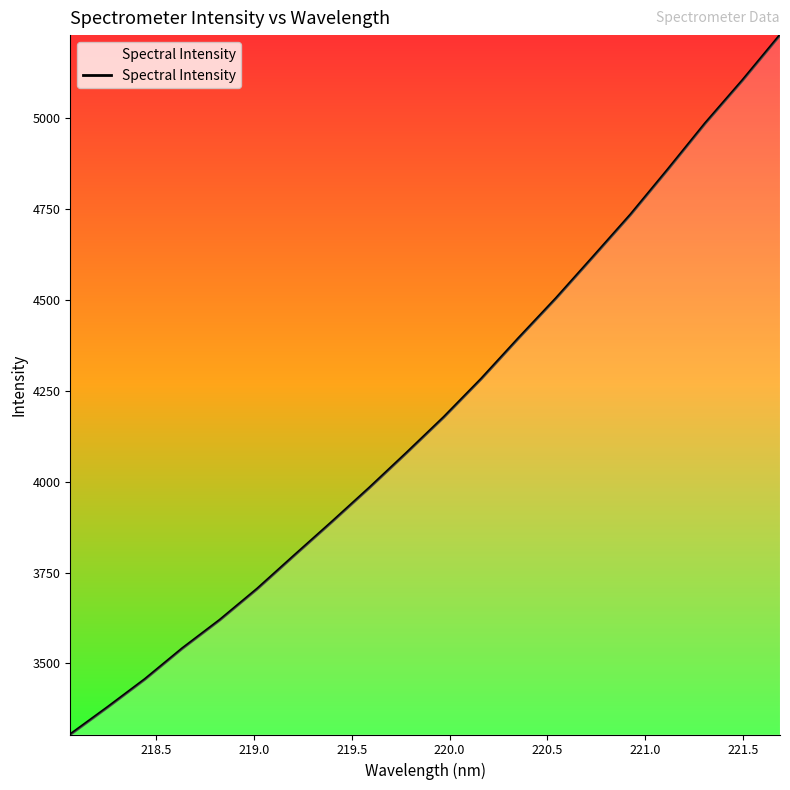

What is the maximum value shown in the chart?

5228.7